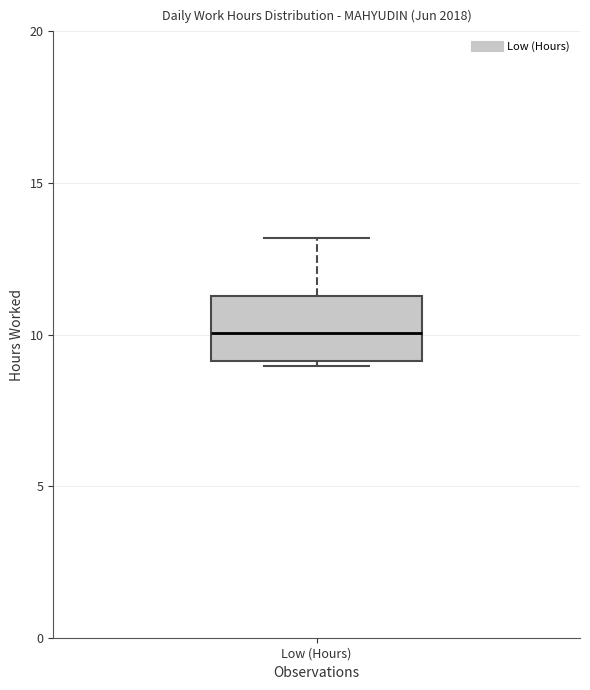

Read this box plot against the y-axis: the position of the median line, the range covered by the box, and the ends of both whiskers. The values are not printed on the chart, so give them approximately, as read against the axis.

median 10.0, box 9.0 to 11.5, whiskers 9.0 (just below the box's lower edge) to 13.0